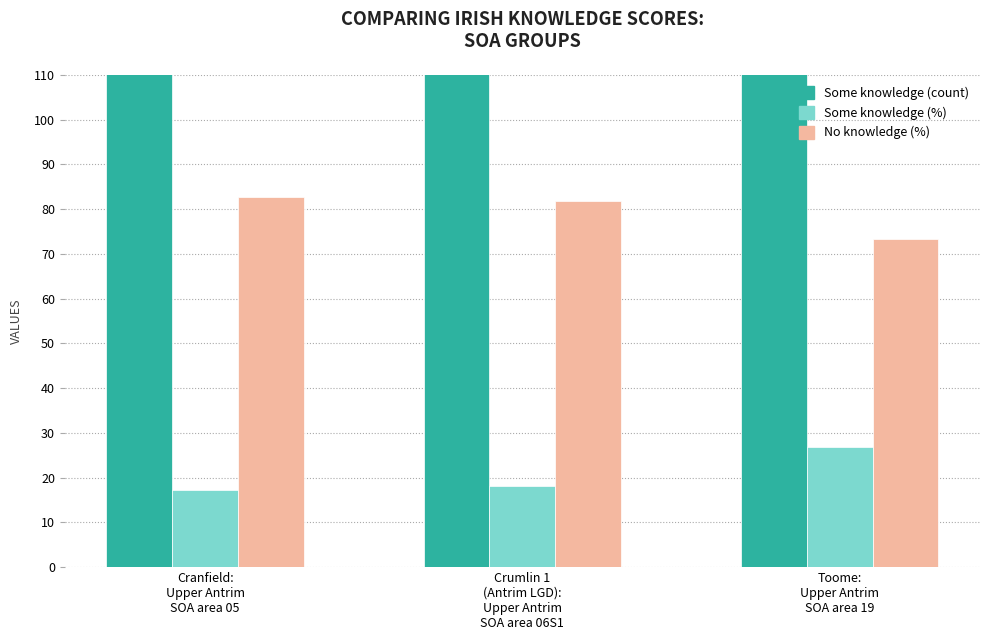

Reading left to right, list all the values displayed in this chart.

Some knowledge (count): Cranfield:
Upper Antrim
SOA area 05=405.0	Crumlin 1
(Antrim LGD):
Upper Antrim
SOA area 06S1=324.0	Toome:
Upper Antrim
SOA area 19=660.0
Some knowledge (%): Cranfield:
Upper Antrim
SOA area 05=17.3	Crumlin 1
(Antrim LGD):
Upper Antrim
SOA area 06S1=18.2	Toome:
Upper Antrim
SOA area 19=26.8
No knowledge (%): Cranfield:
Upper Antrim
SOA area 05=82.7	Crumlin 1
(Antrim LGD):
Upper Antrim
SOA area 06S1=81.8	Toome:
Upper Antrim
SOA area 19=73.2